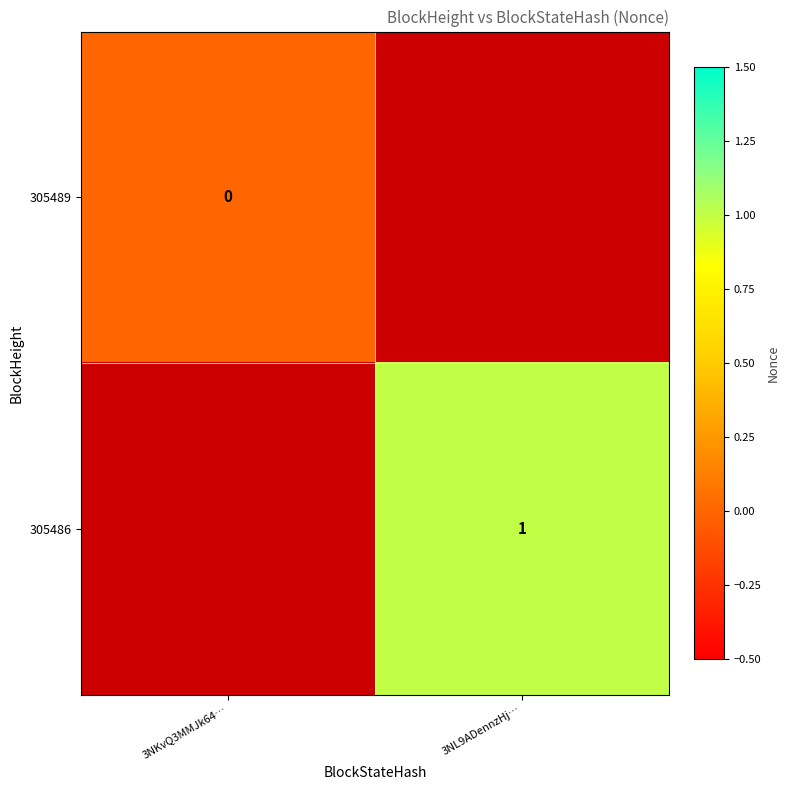

Is the value of 305486 at 3NL9ADennzHj… greater than the value of 305489 at 3NKvQ3MMJk64…?

Yes